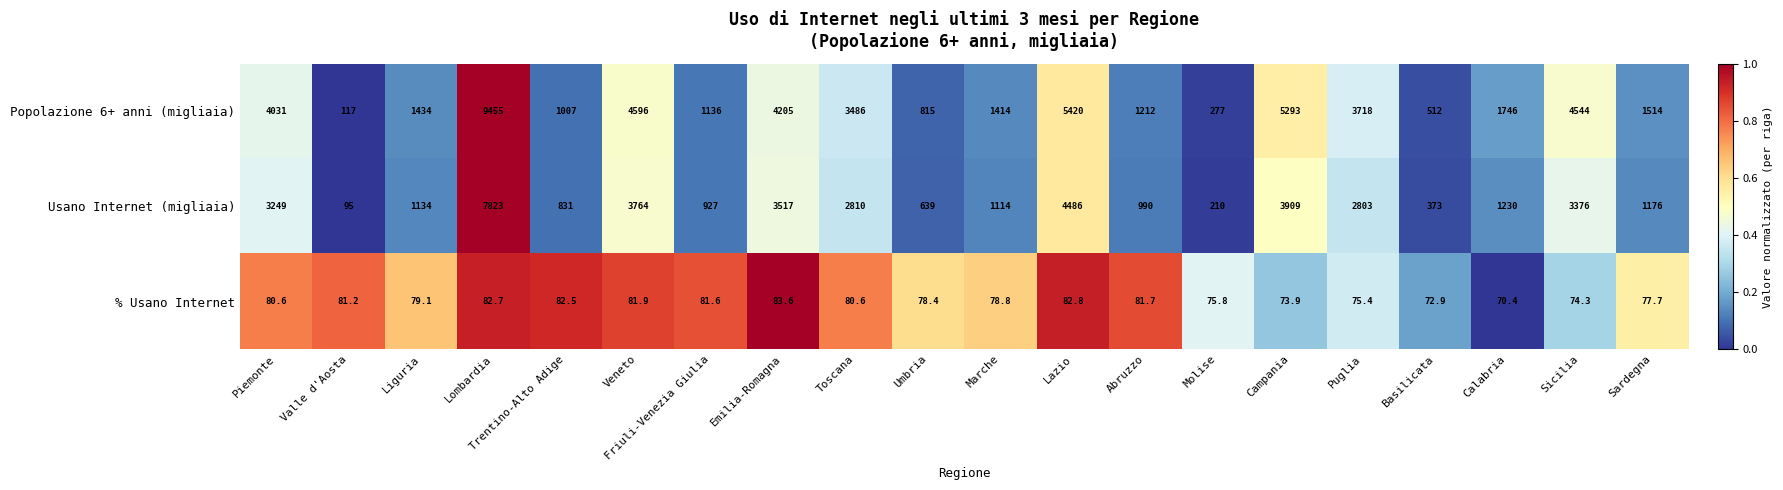

What is the difference between the Popolazione 6+ anni (migliaia) values at Marche and Molise?

1137.0